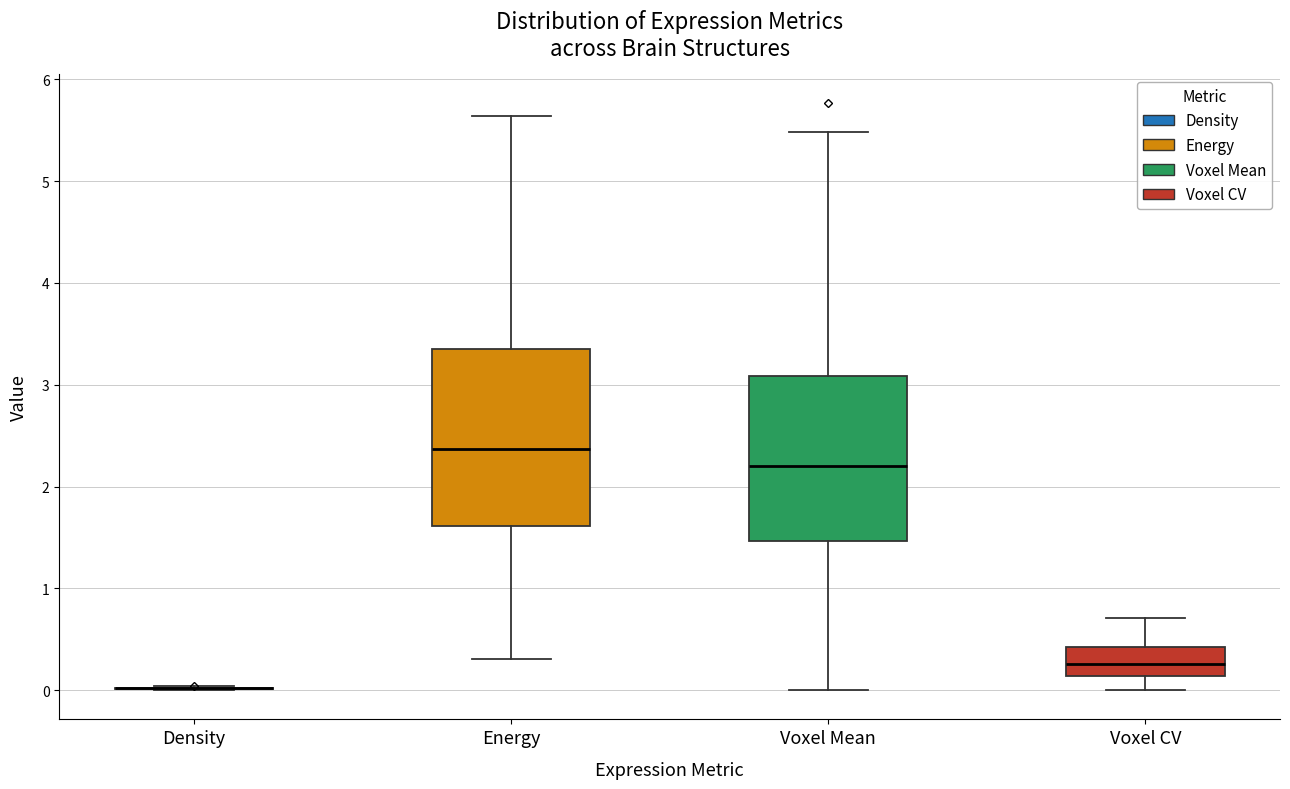

Reading left to right, transcribe this box plot: for each box, give where its median line is, the range the box spans, and where its two whiskers end, as read against the y-axis. The values are not printed on the chart, so give them approximately, as read against the axis.

Density: box collapsed to a line at 0.0, whiskers 0.0 to 0.0
Energy: median 2.4, box 1.6 to 3.4, whiskers 0.3 to 5.6
Voxel Mean: median 2.2, box 1.5 to 3.1, whiskers 0.0 to 5.5
Voxel CV: median 0.3, box 0.1 to 0.4, whiskers 0.0 to 0.7